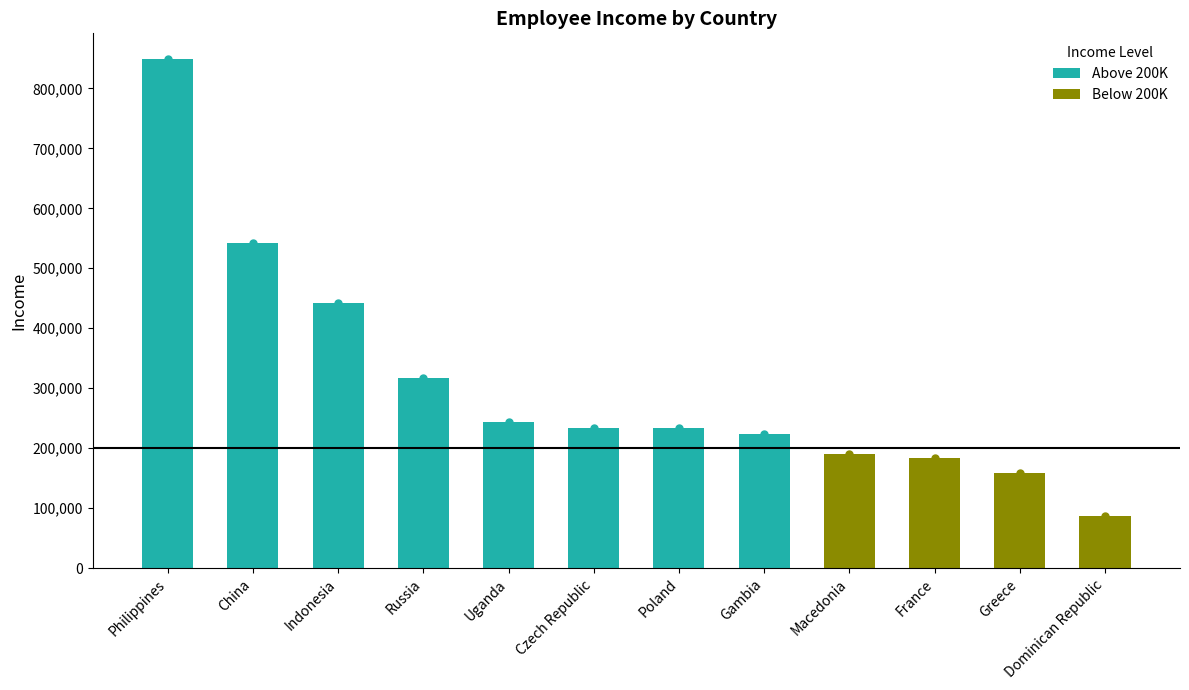

What is the difference between the maximum and minimum values?

762680.7